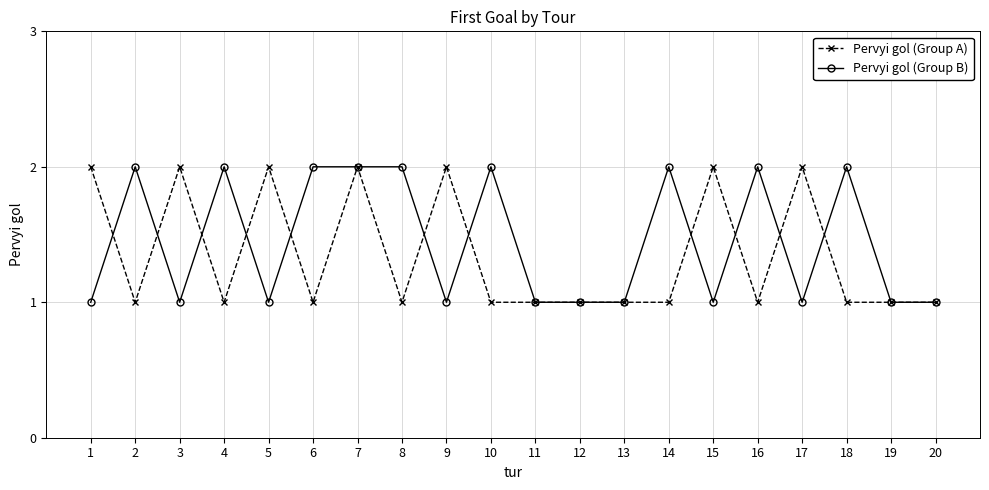

Where is the first local minimum for Pervyi gol (Group B)?

3